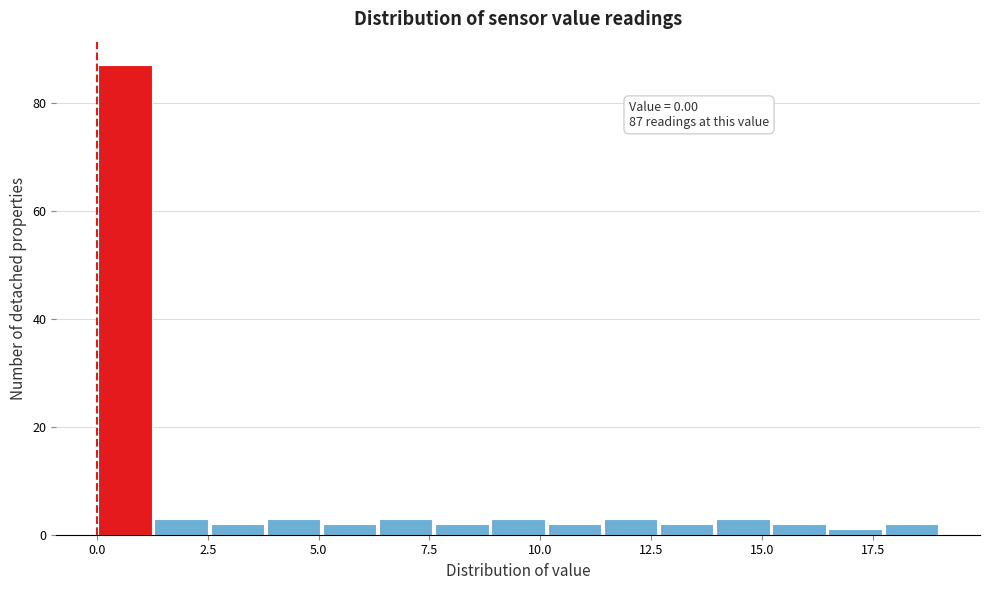

Read against the x-axis, roughly where is the centre of the tallest bar?

0.5